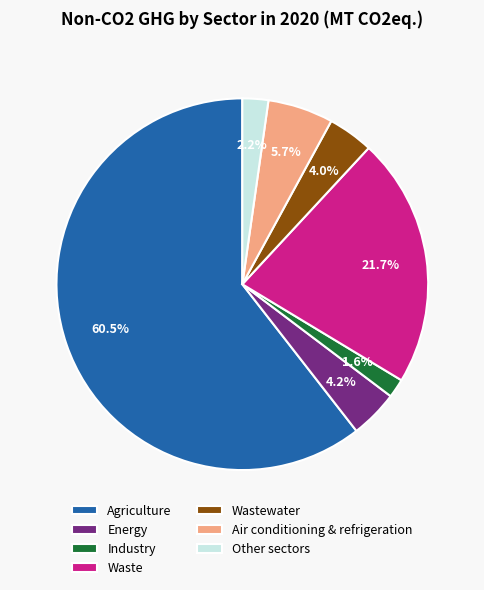

Do Industry and Other sectors together represent more than half of the pie?

No